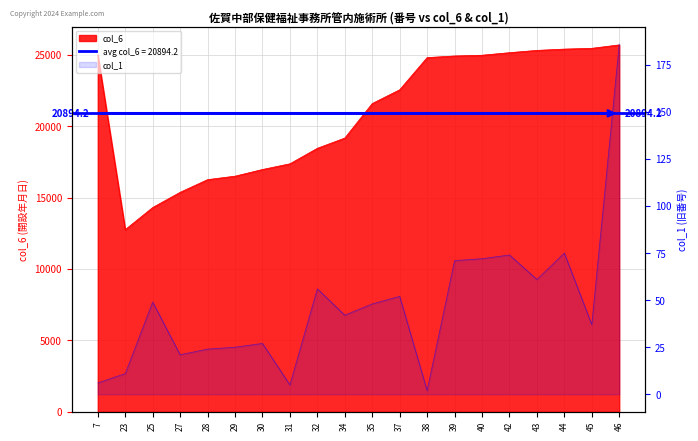

How many lines are shown in the chart?

2